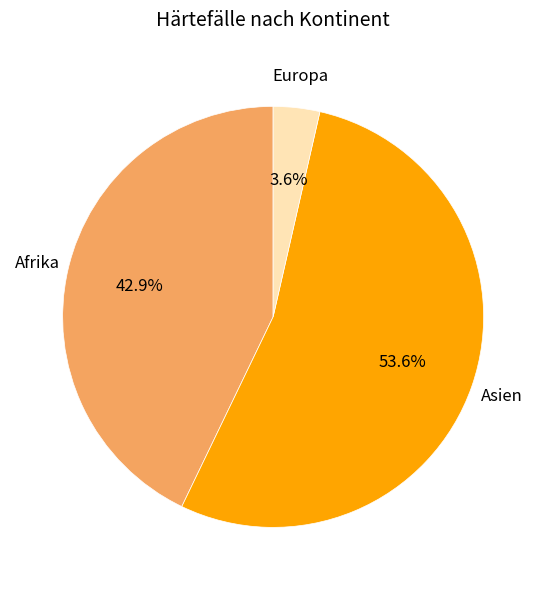

What is the total percentage of Asien and Afrika?

96.4%